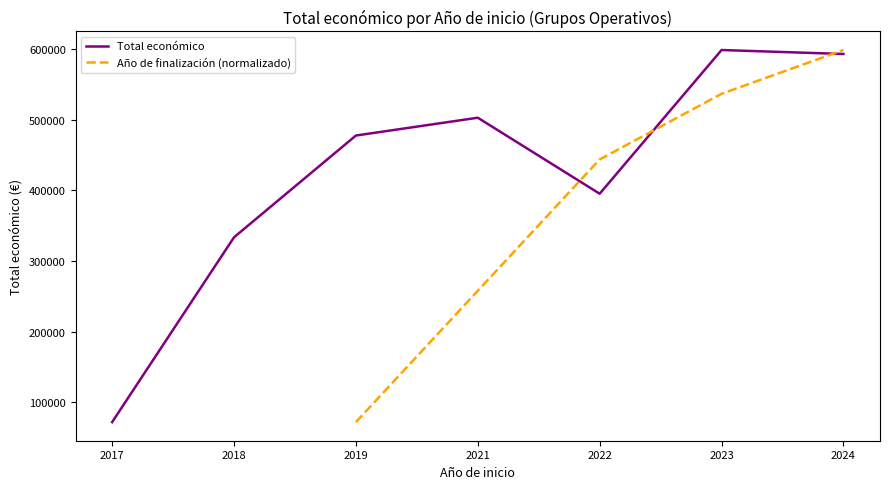

What is the maximum value for Total económico?

598909.0